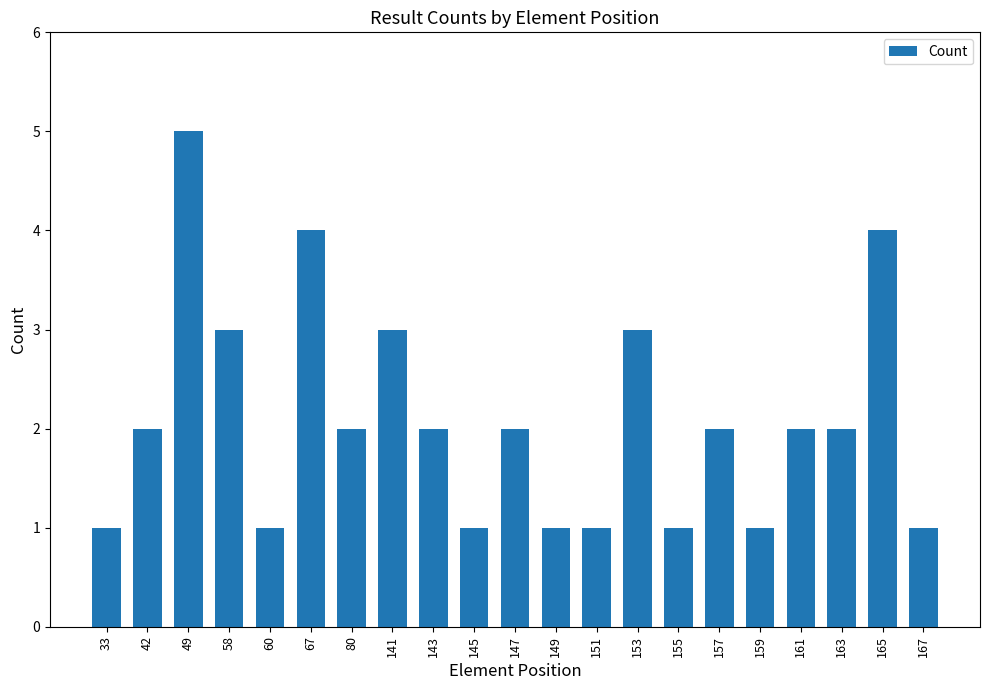

Does the chart contain stacked bars?

No